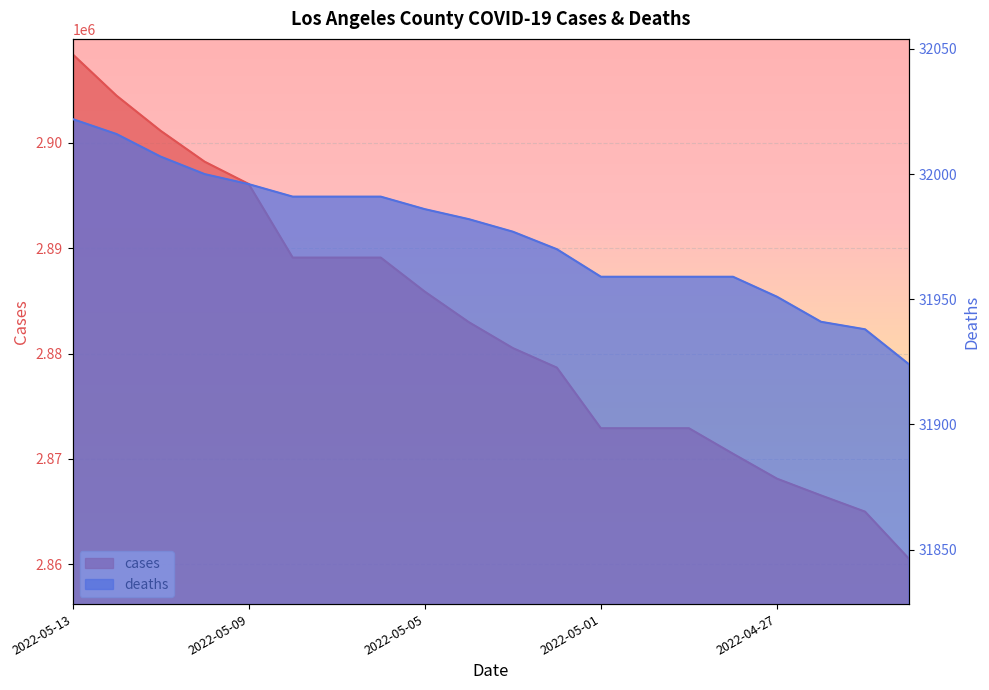

What is the sum of the deaths values at 2022-05-07 and 2022-05-02?

63961